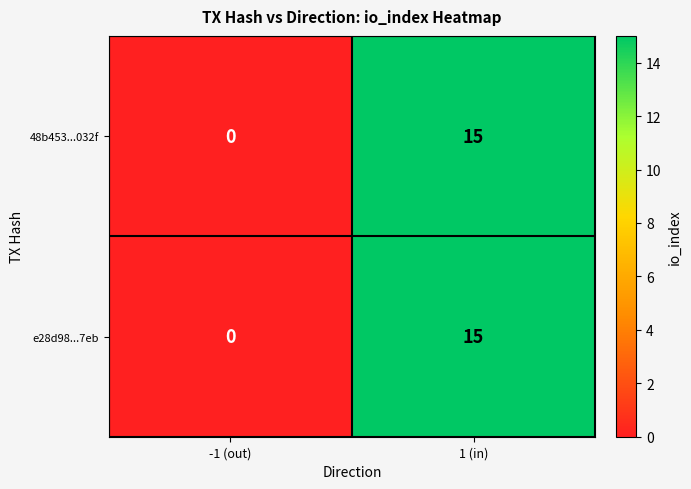

What is the highest value of the 48b453...032f series?

15